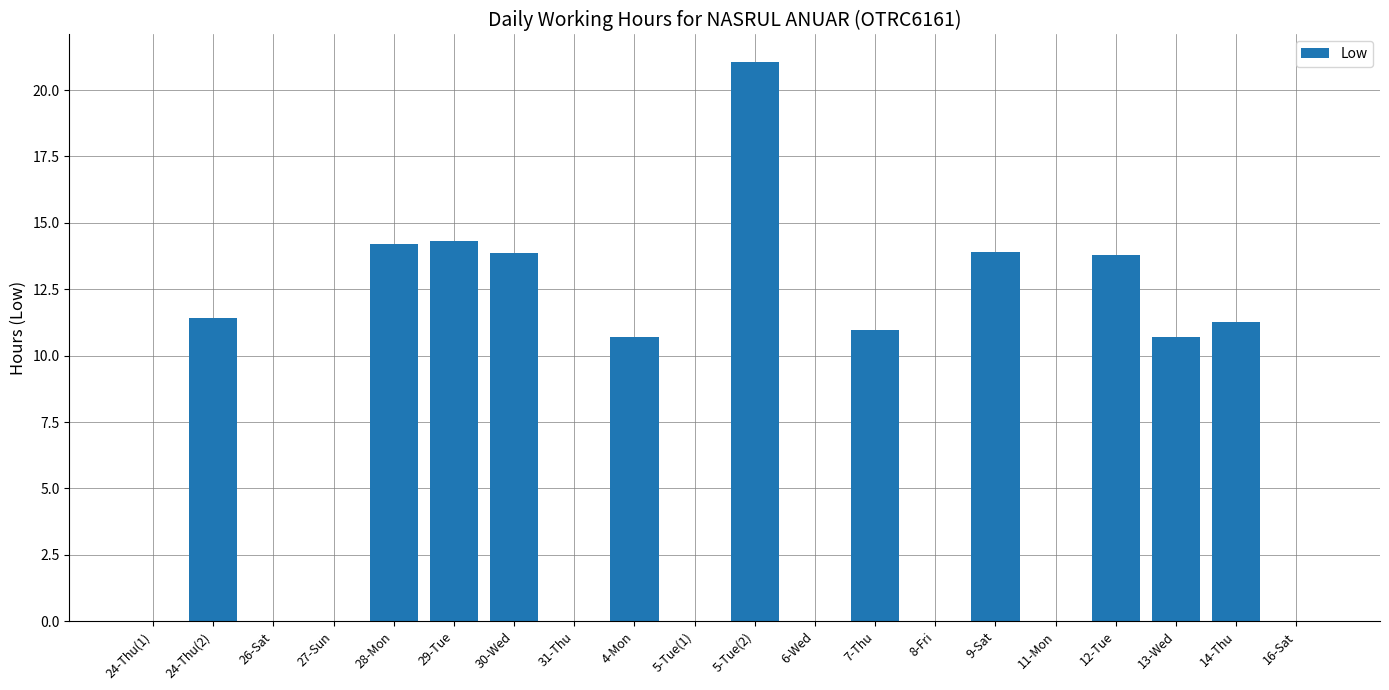

At which category does the chart reach its peak across all series?

5-Tue(2)